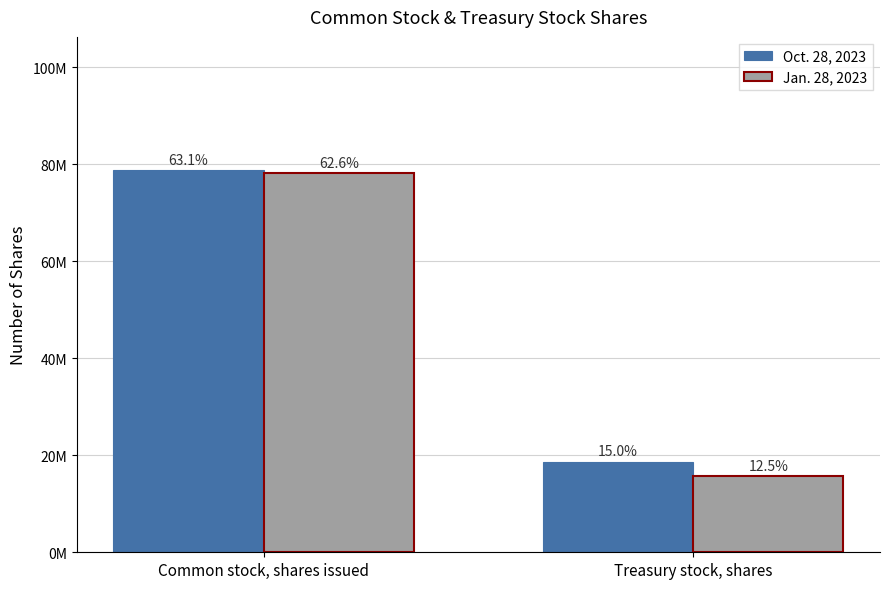

Reading right to left, what are all the values shown in this chart?

Oct. 28, 2023: 18712467	78885187
Jan. 28, 2023: 15625172	78229861